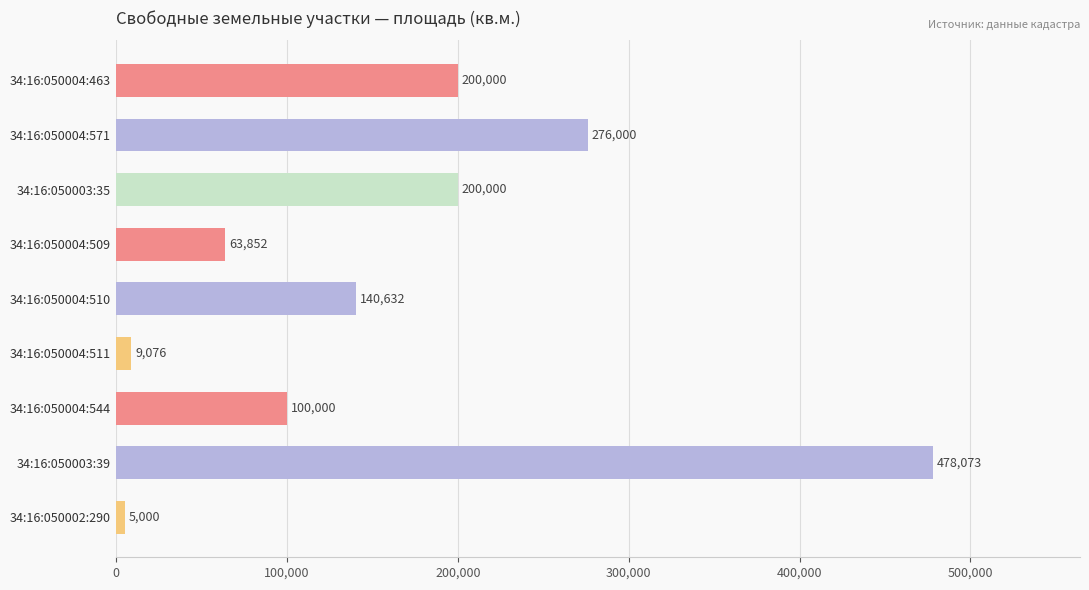

What is the average value?

163626